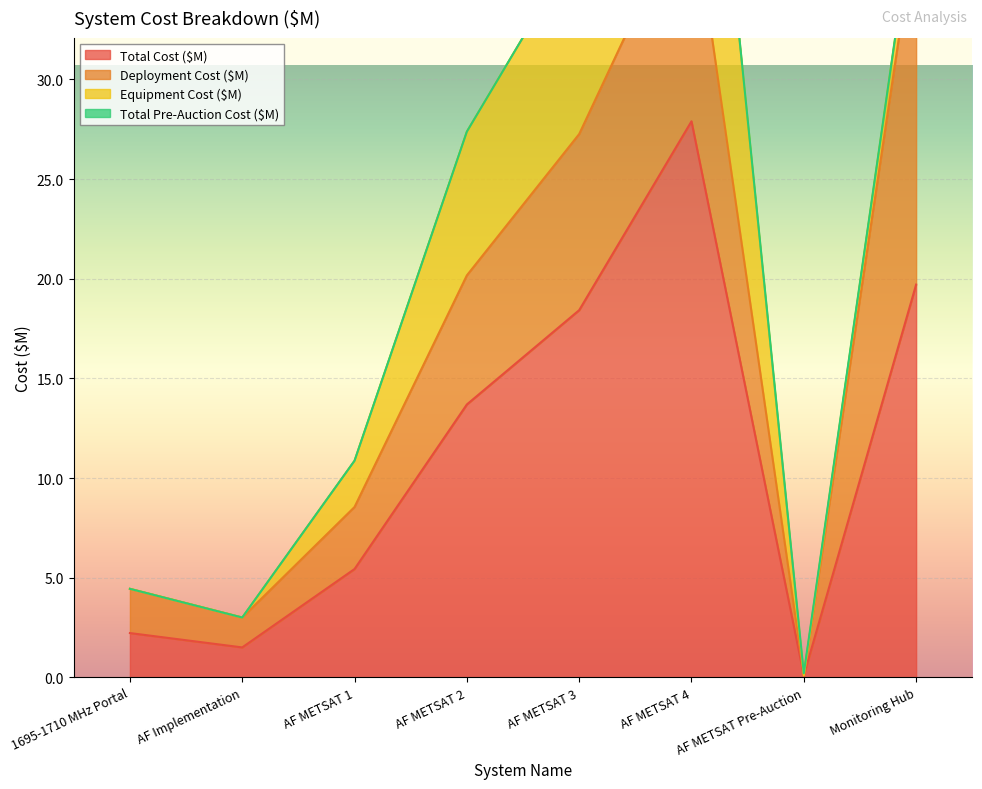

What are all the series names shown in the legend?

Total Cost ($M), Deployment Cost ($M), Equipment Cost ($M), Total Pre-Auction Cost ($M)